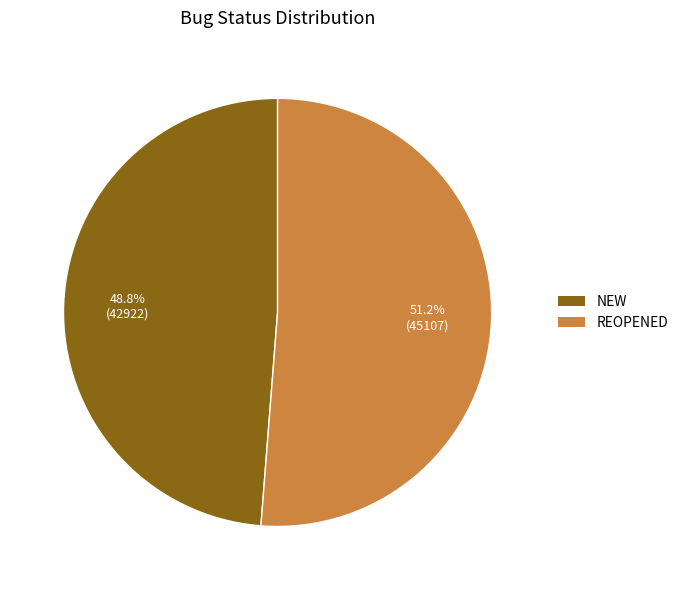

To the nearest percent, what is the average slice percentage?

50%